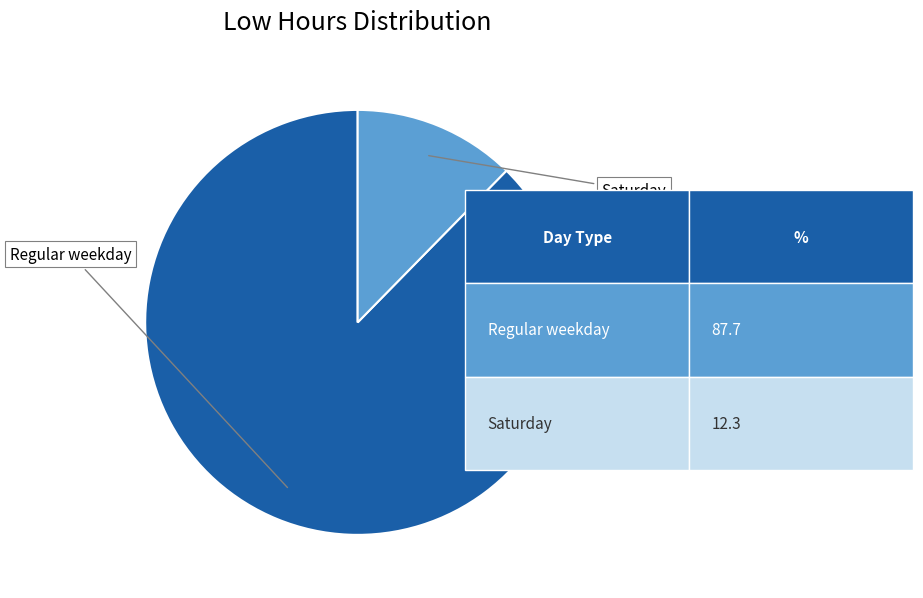

Is there a majority slice in this chart?

Yes